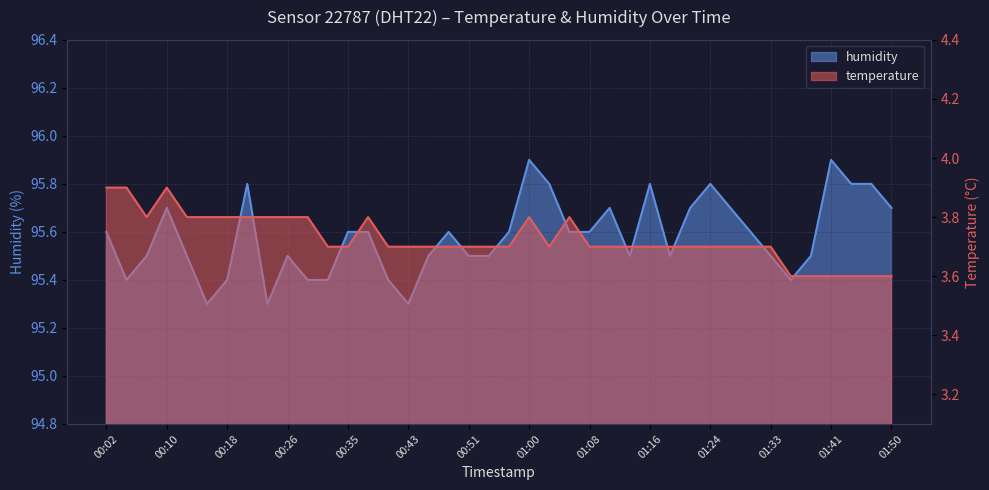

Is it true that temperature equals 3.9 at 00:10?

True